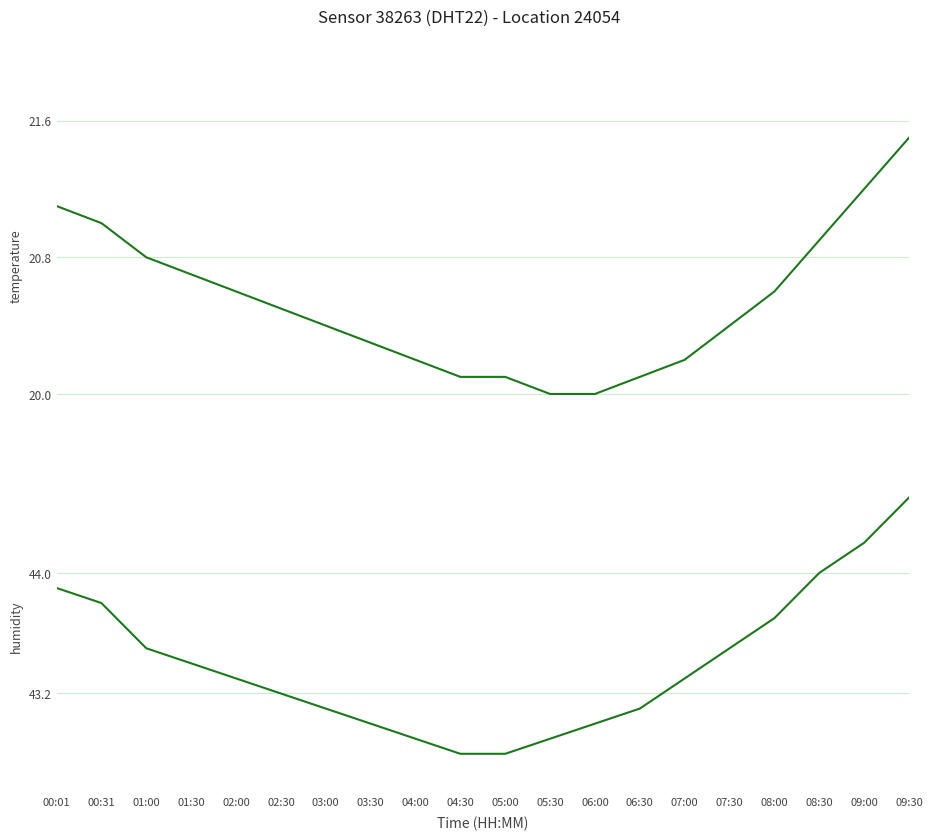

At which category is the sum across all series the highest?

09:30